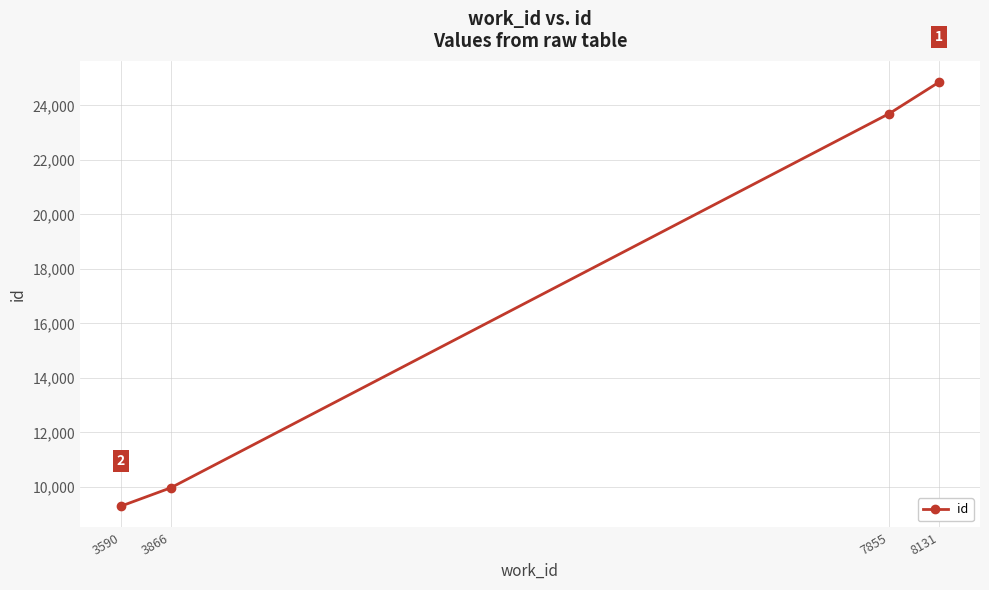

What is the sum of the values at 7855 and 3590?

32998